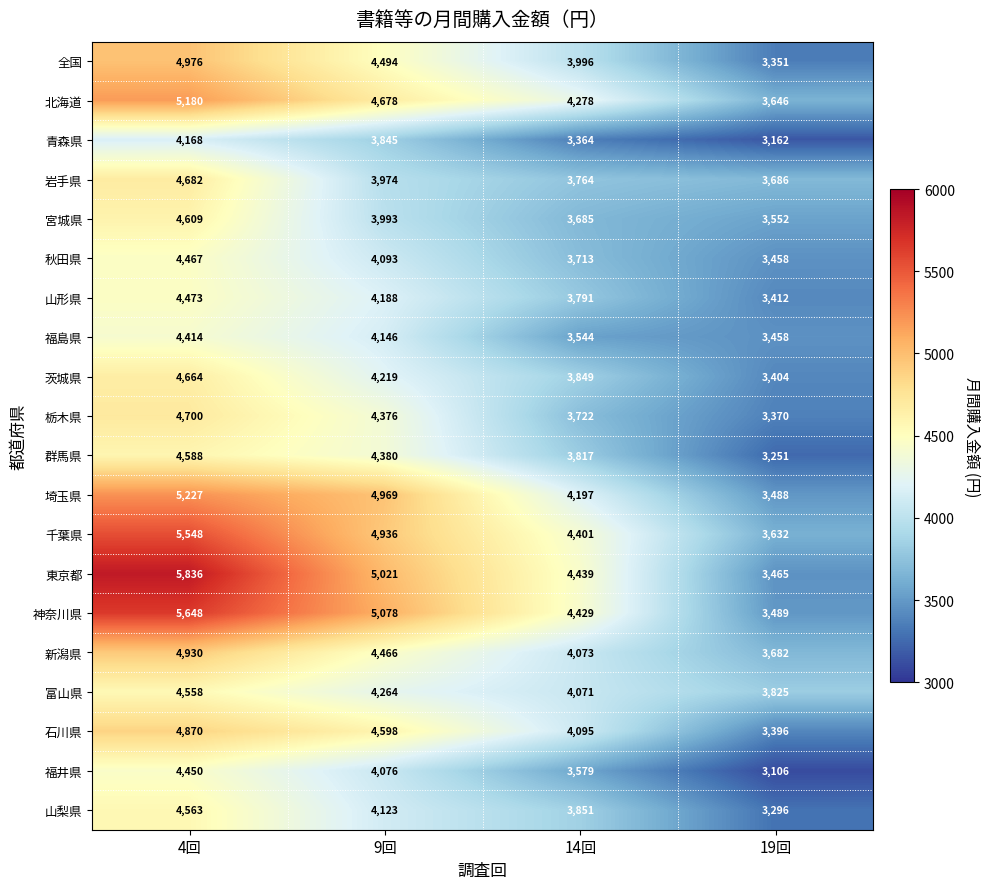

What is the difference between the highest and lowest values at 14回?

1075